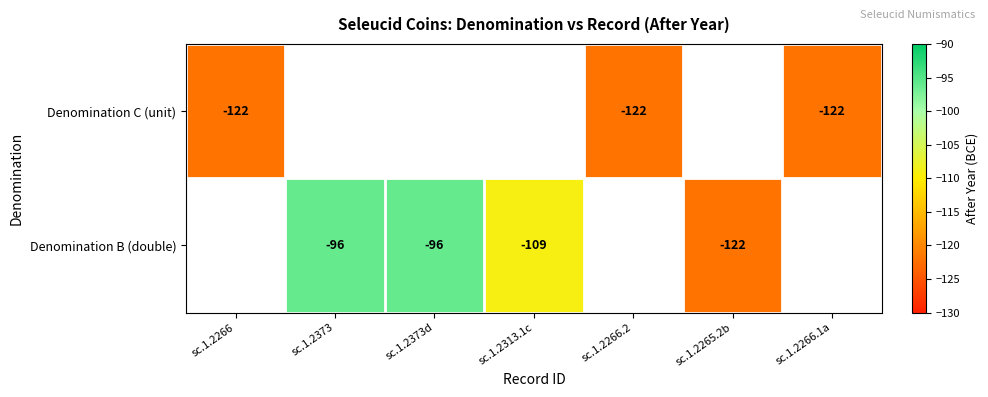

Count the number of categories in the chart.

7